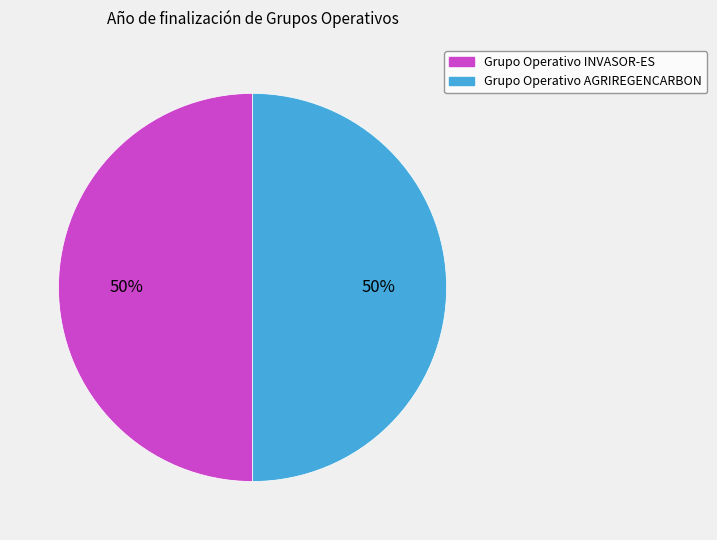

What is the ratio of the value at Grupo Operativo INVASOR-ES to the value at Grupo Operativo AGRIREGENCARBON?

1.0